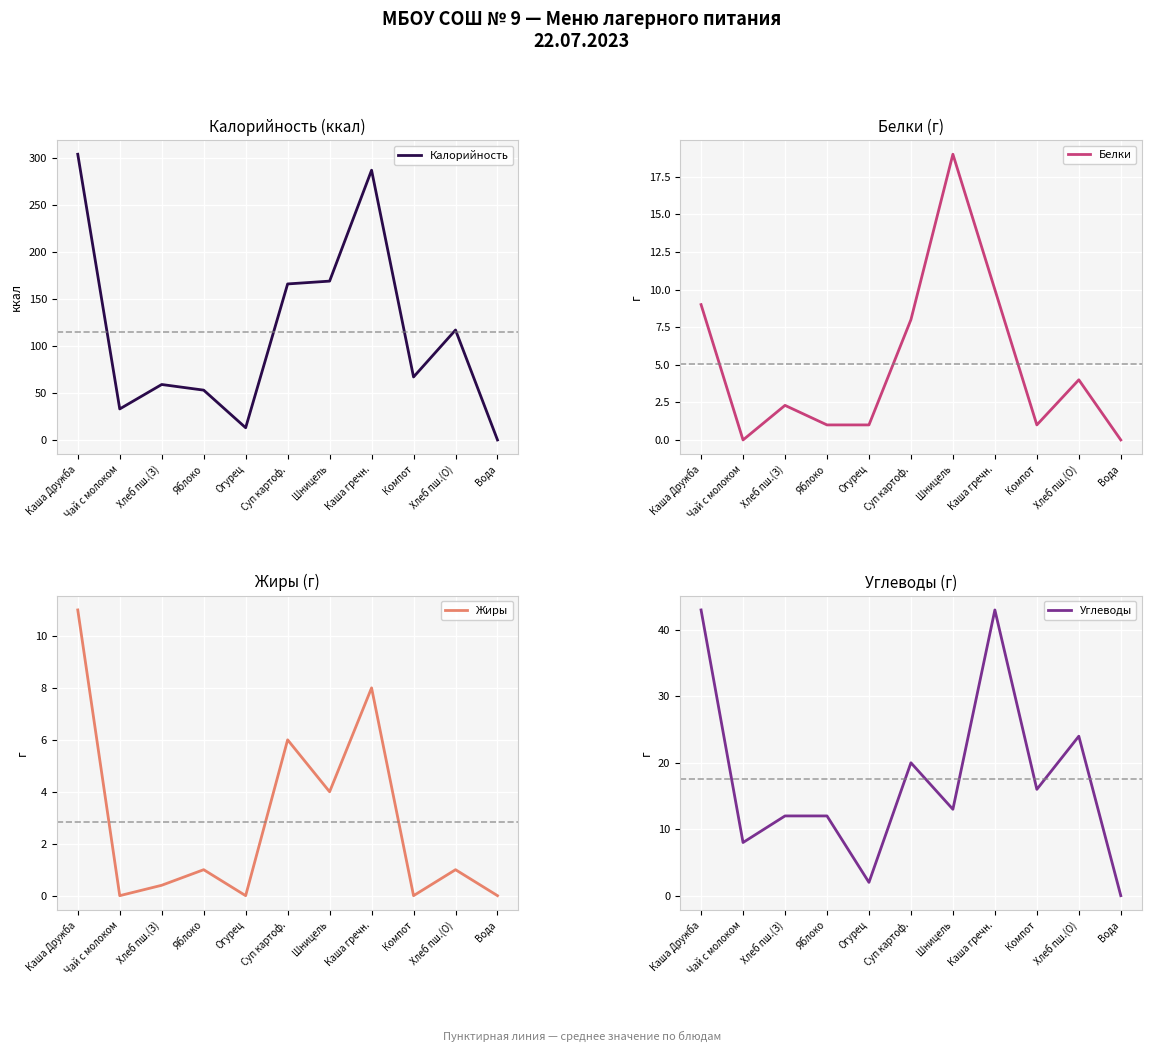

What is the sum of all Белки values?

55.3